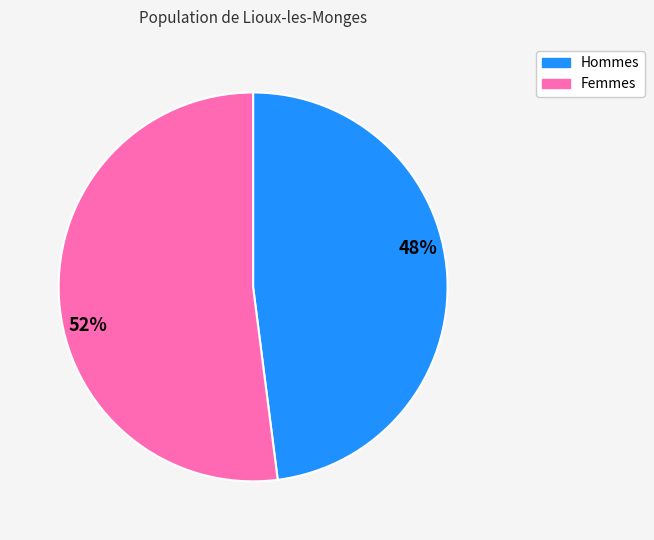

Which category has the biggest portion of the pie?

52%